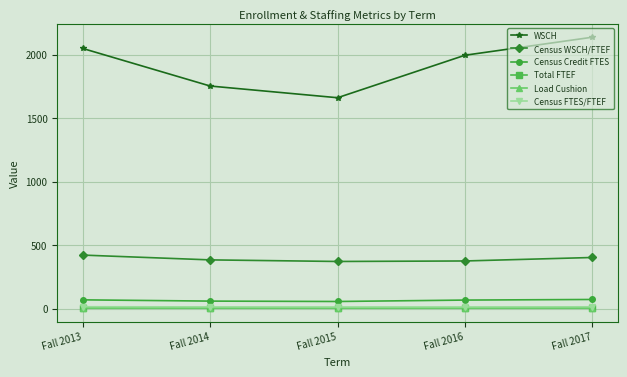

Which series has the largest total across all categories?

WSCH